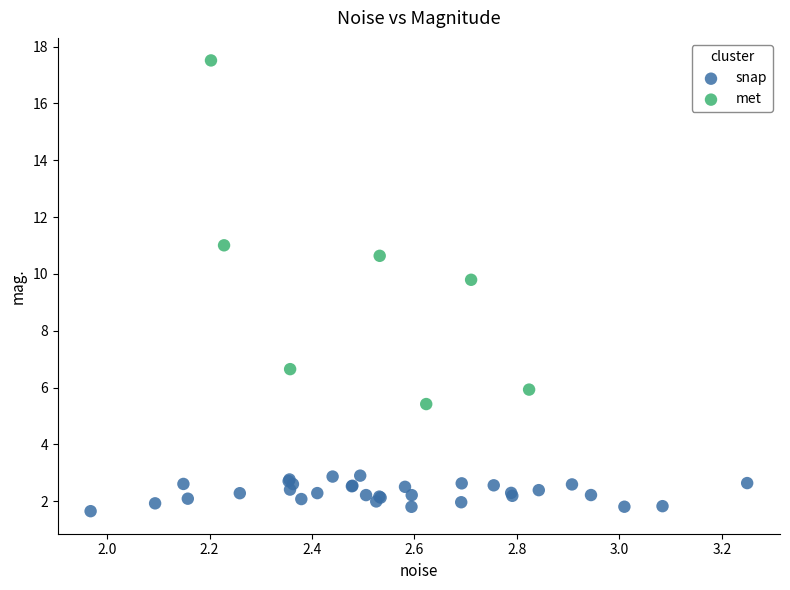

What are all the series names shown in the legend?

snap, met